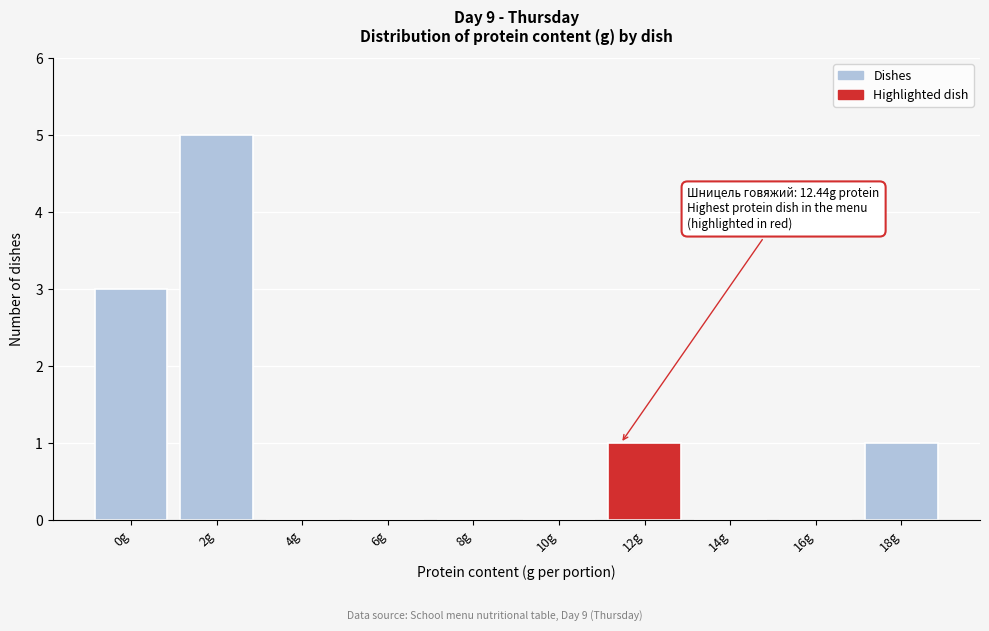

Reading left to right, transcribe all the data shown in this chart.

0g=3	2g=5	4g=0	6g=0	8g=0	10g=0	12g=1	14g=0	16g=0	18g=1